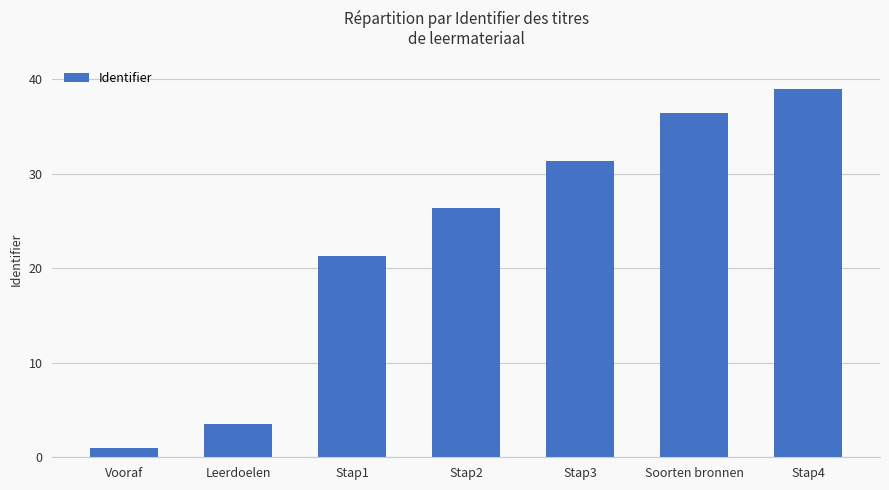

How many data points does each series have?

7